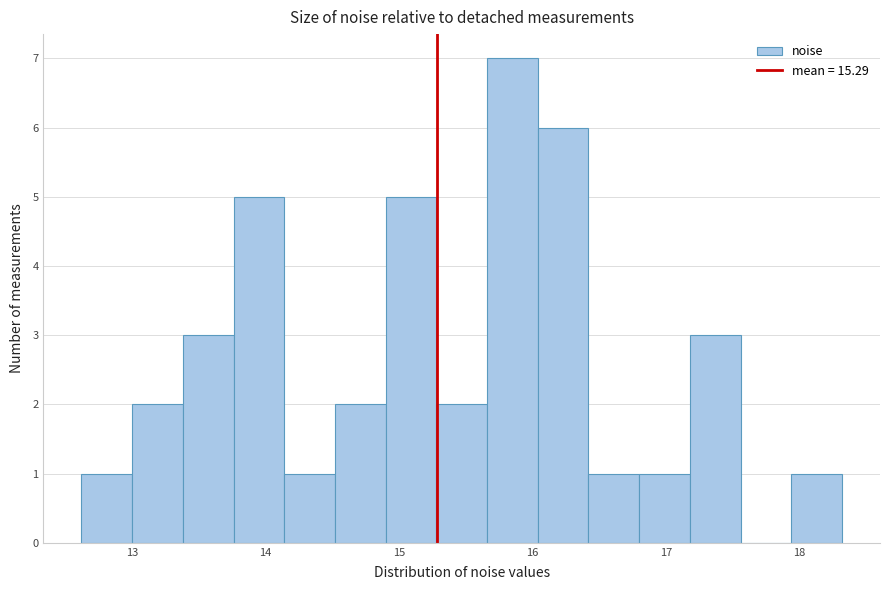

Read against the x-axis, roughly where is the centre of the tallest bar?

15.8